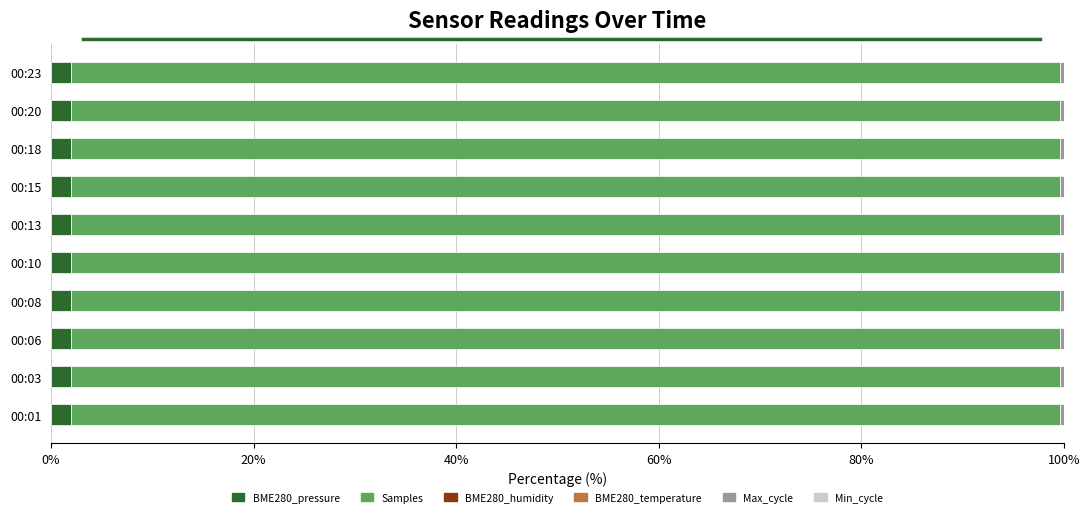

True or false: BME280_pressure has a value of 1.9 at 00:20.

True